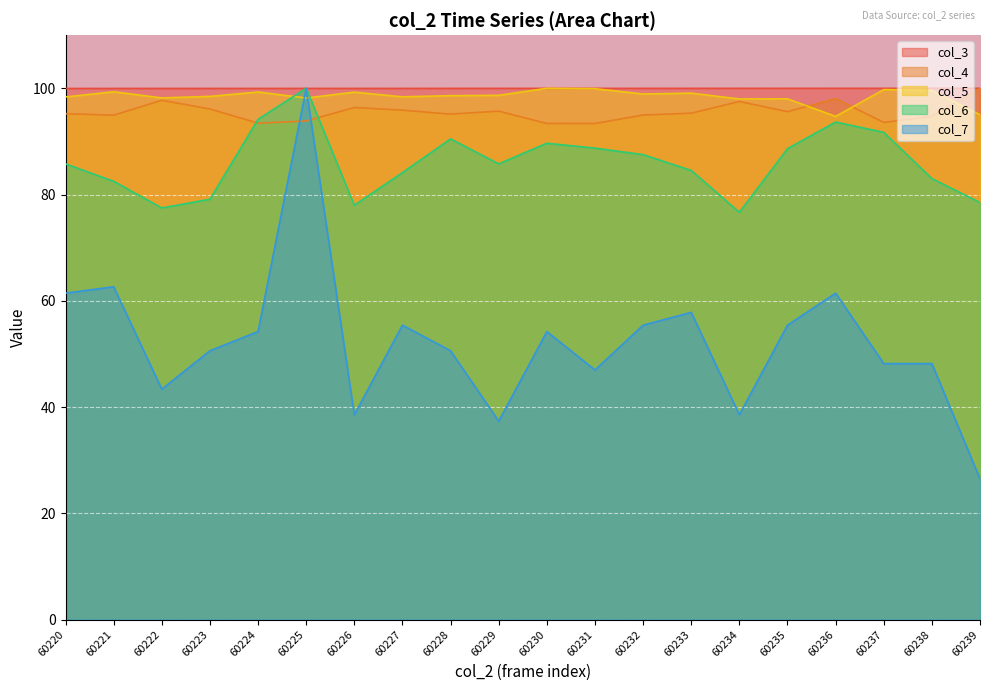

Is it true that col_4 equals 95.0 at 60232?

True